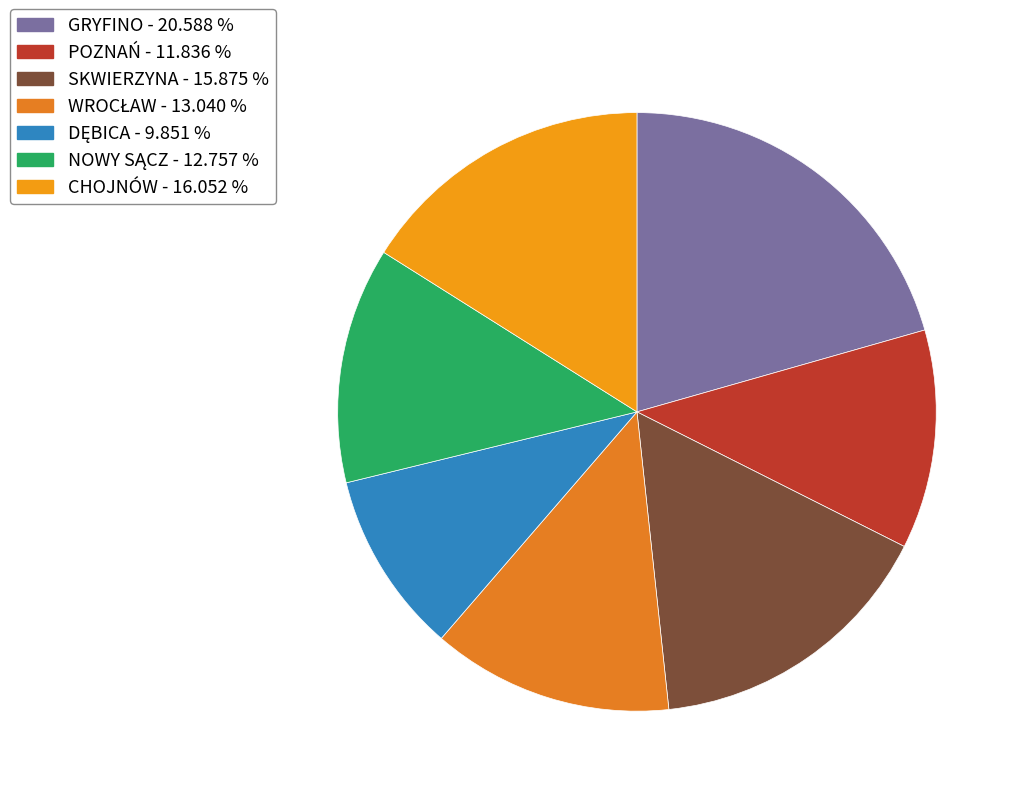

True or false: NOWY SĄCZ accounts for 13% of the total.

True